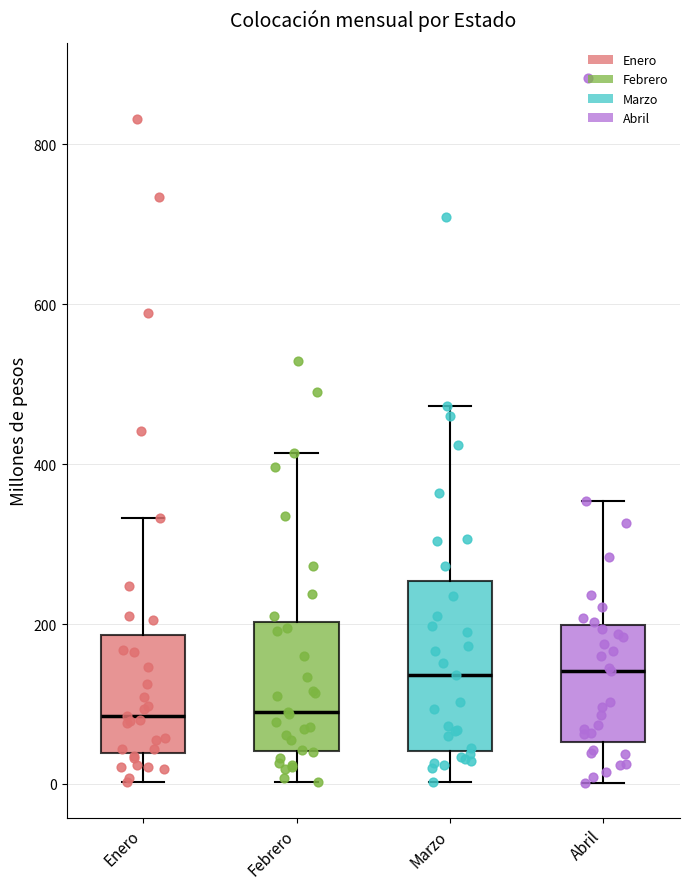

Reading left to right, read every box against the y-axis: the position of its median line, the range the box covers, and the ends of its whiskers. The values are not printed on the chart, so give them approximately, as read against the axis.

Enero: median 80, box 40 to 180, whiskers 0 to 340
Febrero: median 80, box 40 to 200, whiskers 0 to 420
Marzo: median 140, box 40 to 260, whiskers 0 to 480
Abril: median 140, box 60 to 200, whiskers 0 to 360